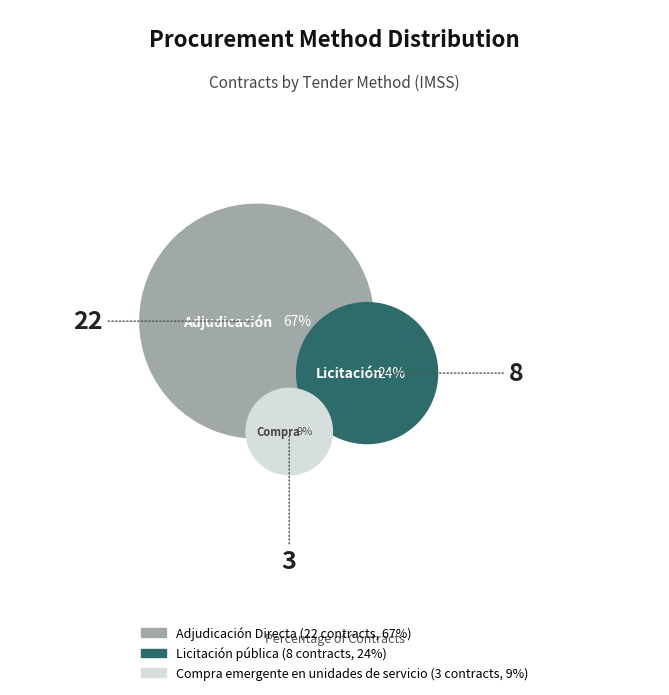

Is it true that Licitación pública is 24% of the pie?

True